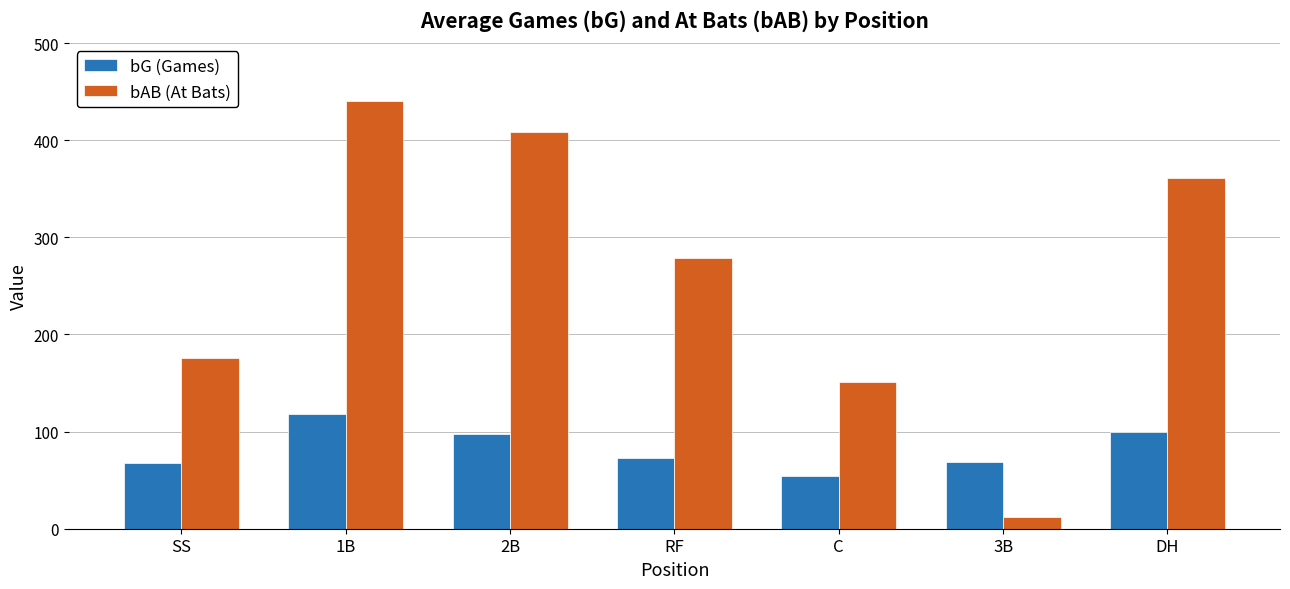

What is the difference between the highest and lowest values at 2B?

311.2